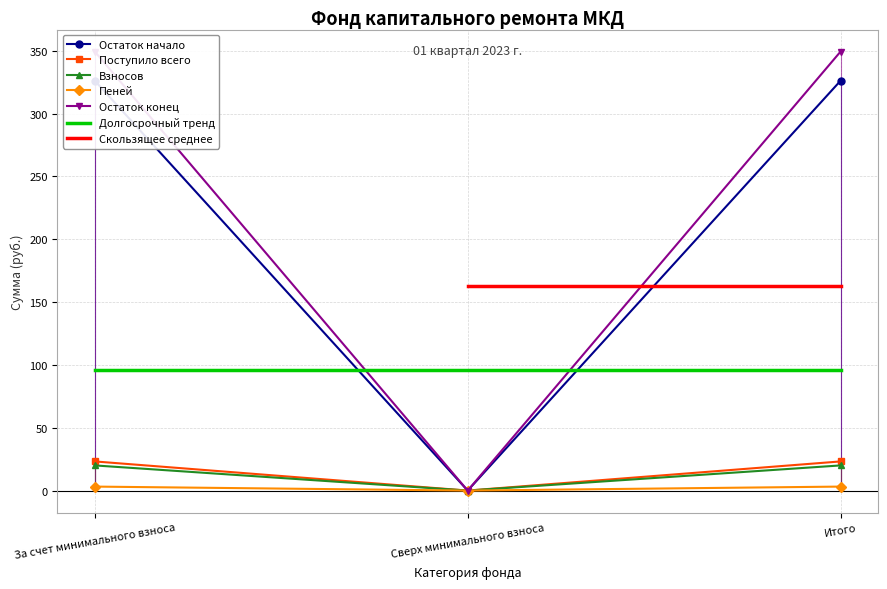

At which label does Взносов reach its minimum?

Сверх минимального взноса